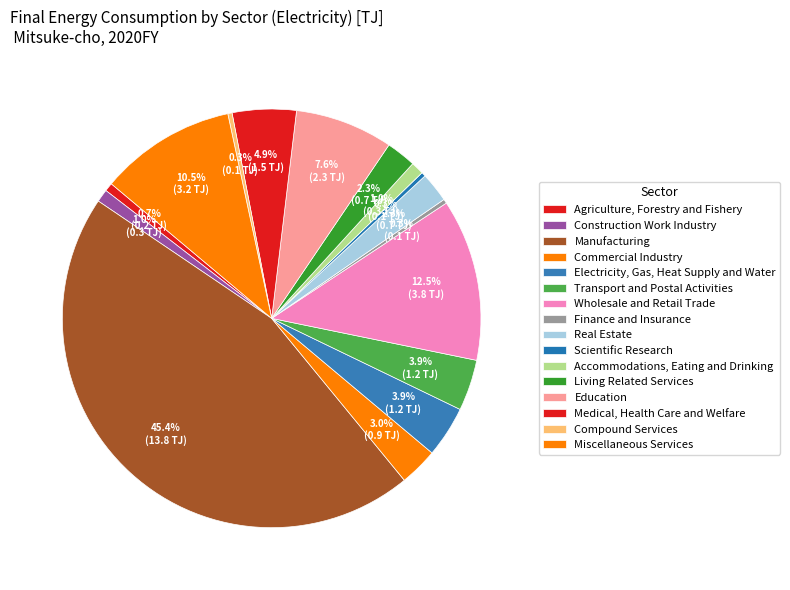

What is the change in value from Construction Work Industry to Medical, Health Care and Welfare?

+1.2